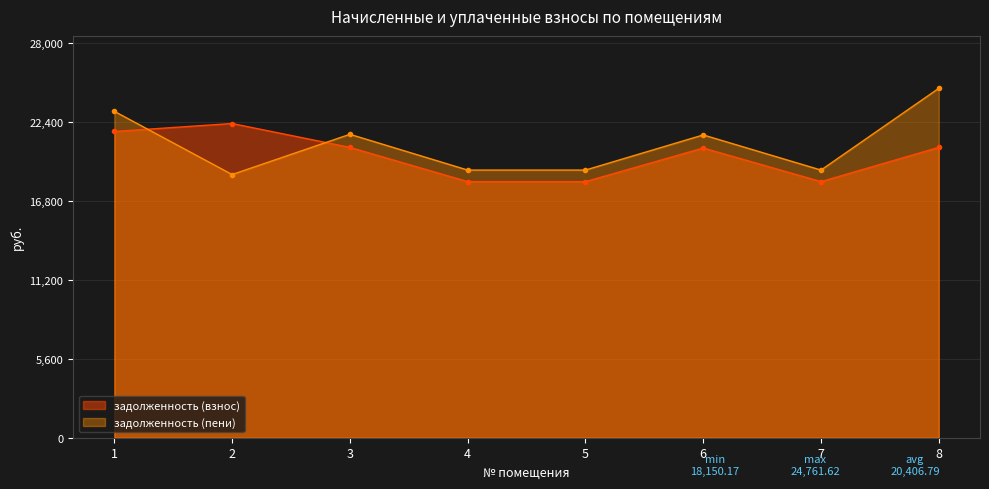

How many values in the задолженность (взнос) series are below 20576?

4